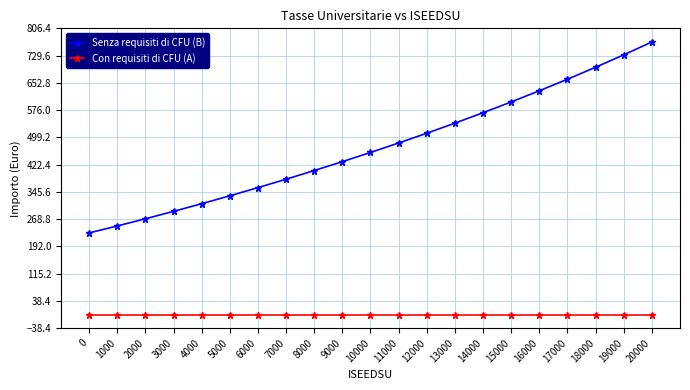

Is the value of Senza requisiti di CFU (B) at 9000 greater than the value of Con requisiti di CFU (A) at 14000?

Yes